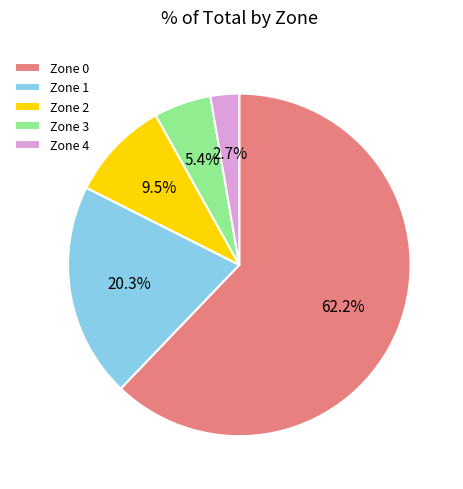

Which has a higher value, Zone 1 or Zone 4?

Zone 1